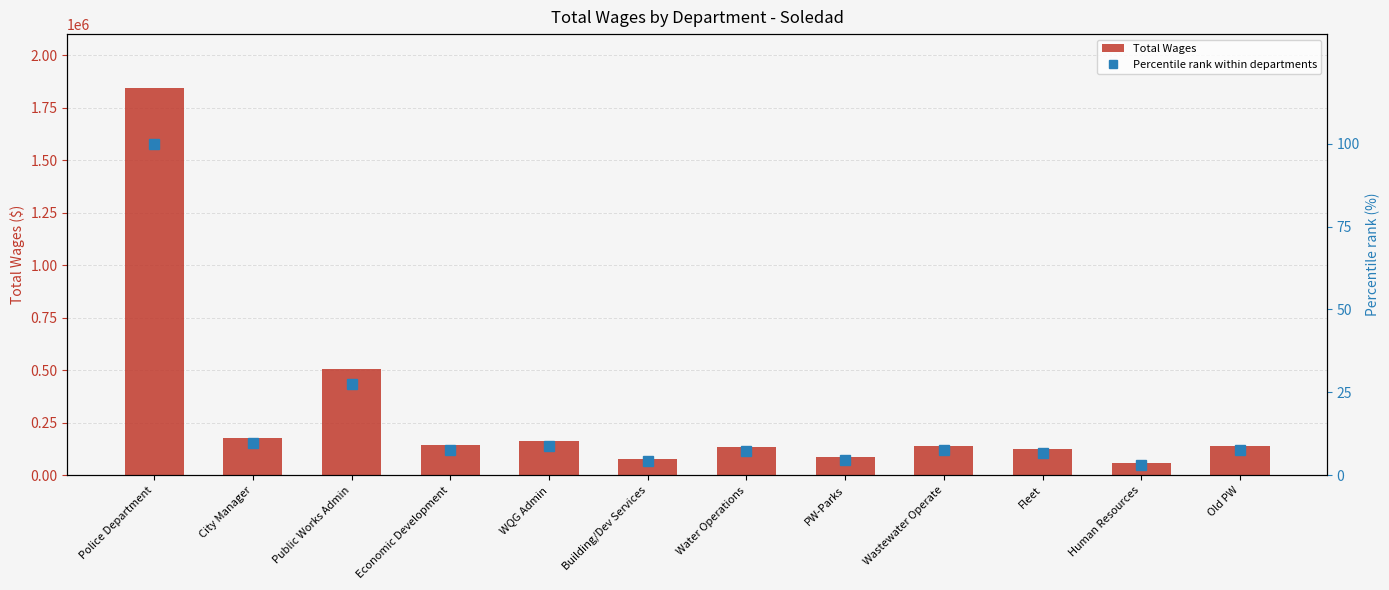

Rank the categories by Total Wages value from highest to lowest.

Police Department, Public Works Admin, City Manager, WQG Admin, Economic Development, Old PW, Wastewater Operate, Water Operations, Fleet, PW-Parks, Building/Dev Services, Human Resources